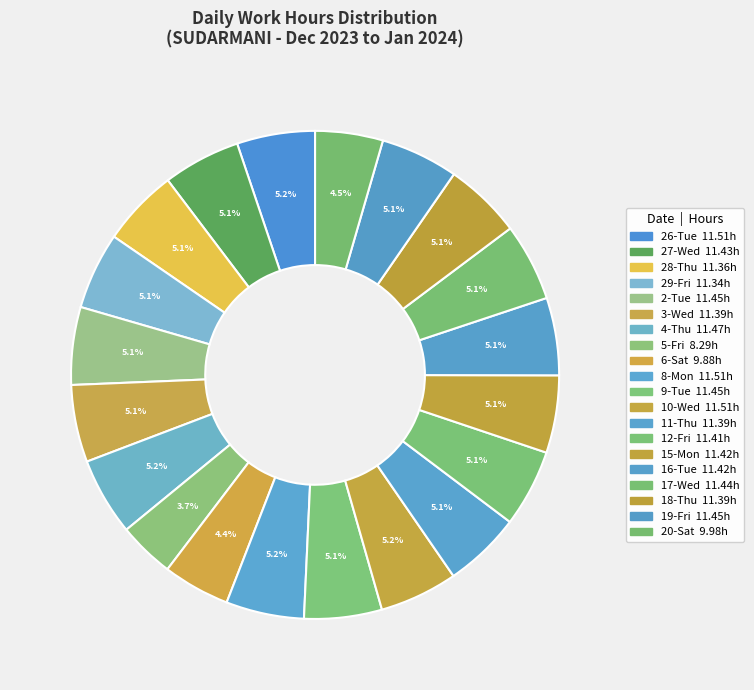

How many slices are in this pie chart?

20